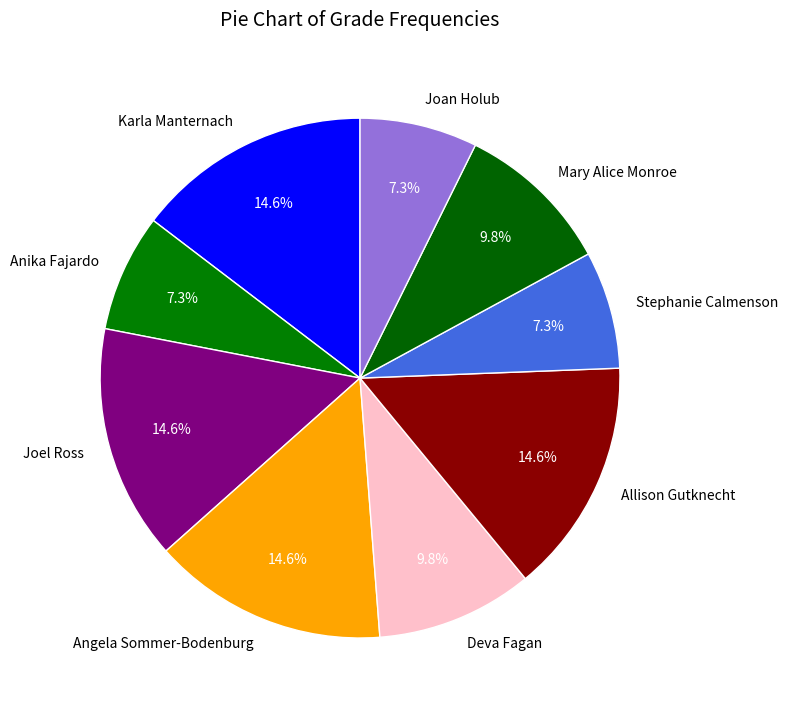

Do Joan Holub and Anika Fajardo together represent more than half of the pie?

No